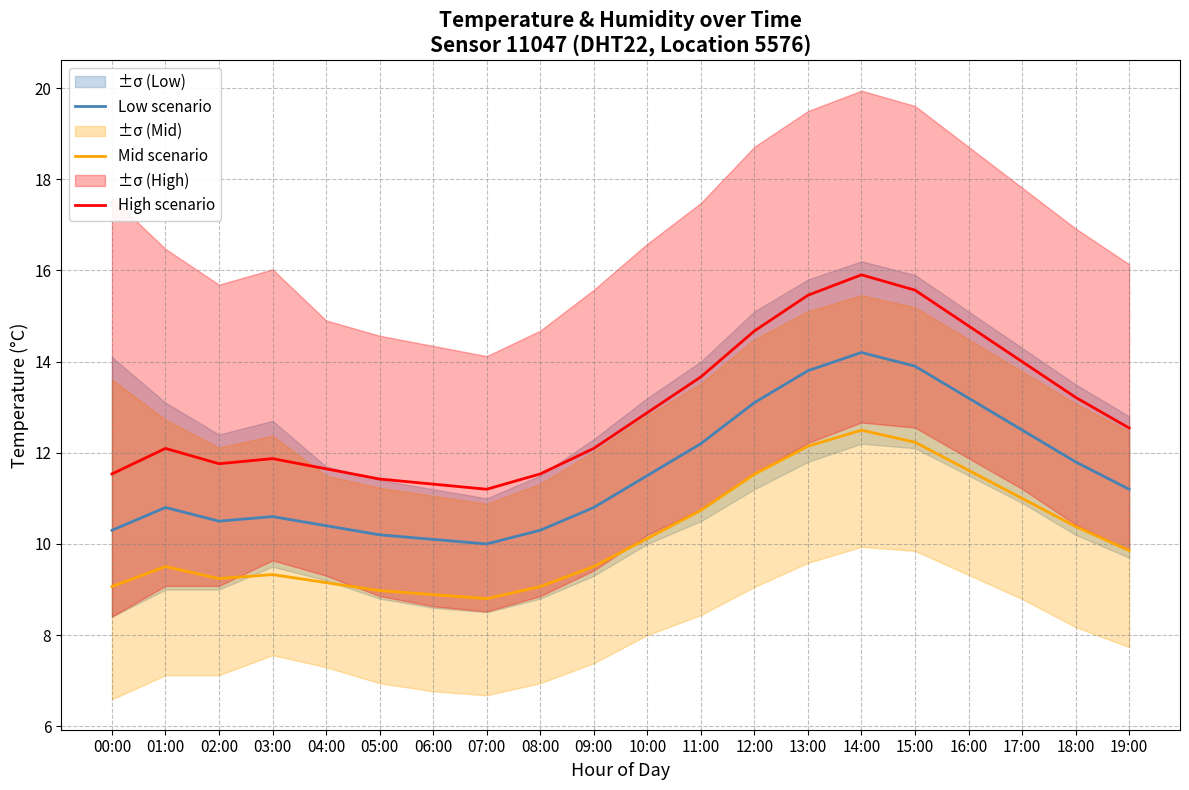

At which category does Mid scenario reach its first local peak?

01:00